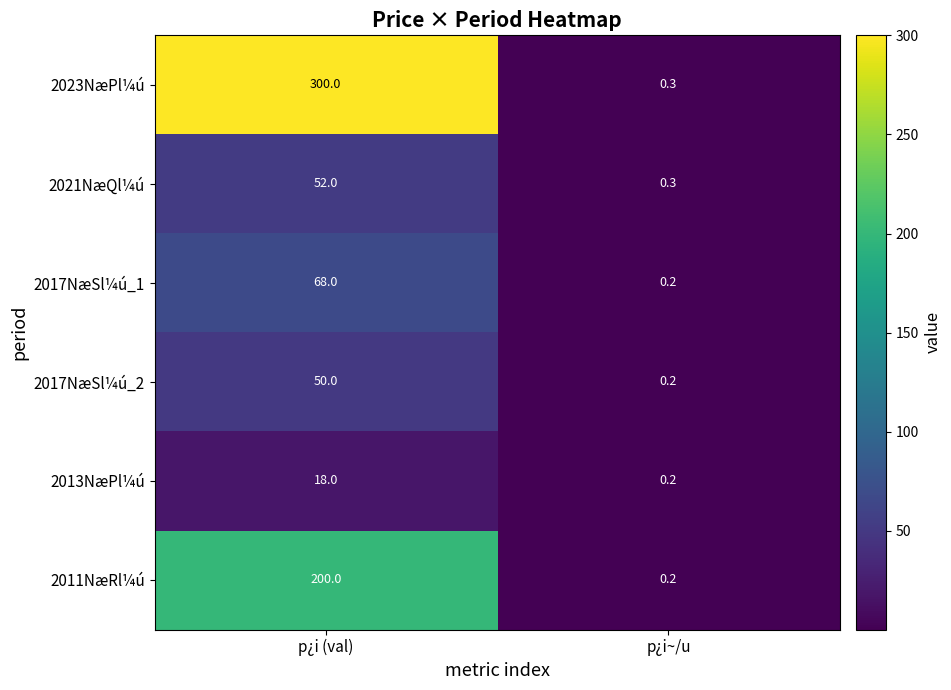

Is it true that 2013NæPl¼ú equals 31.2 at p¿i (val)?

False